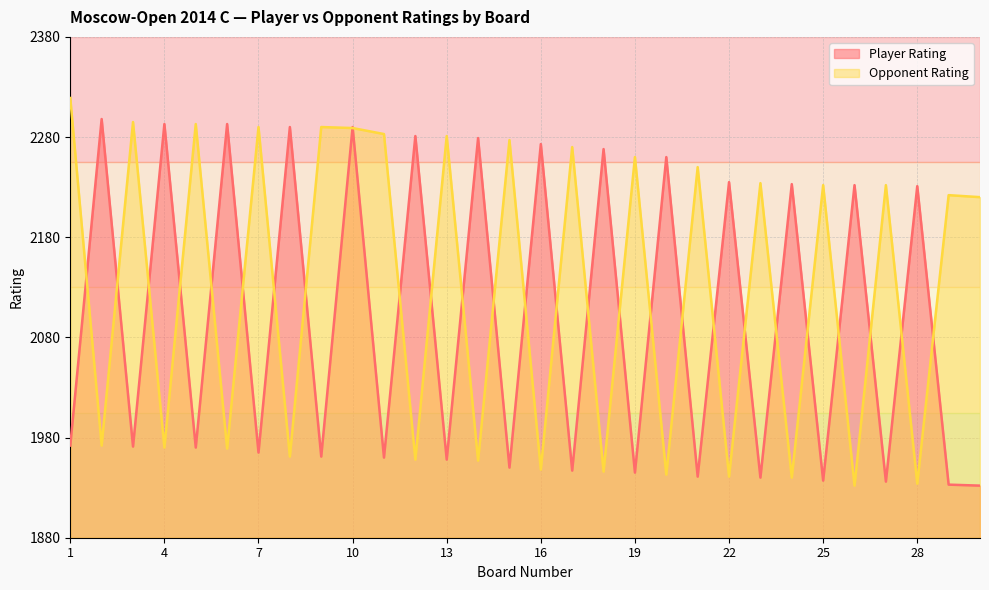

Rank the series by their average value, from lowest to highest.

Player Rating, Opponent Rating